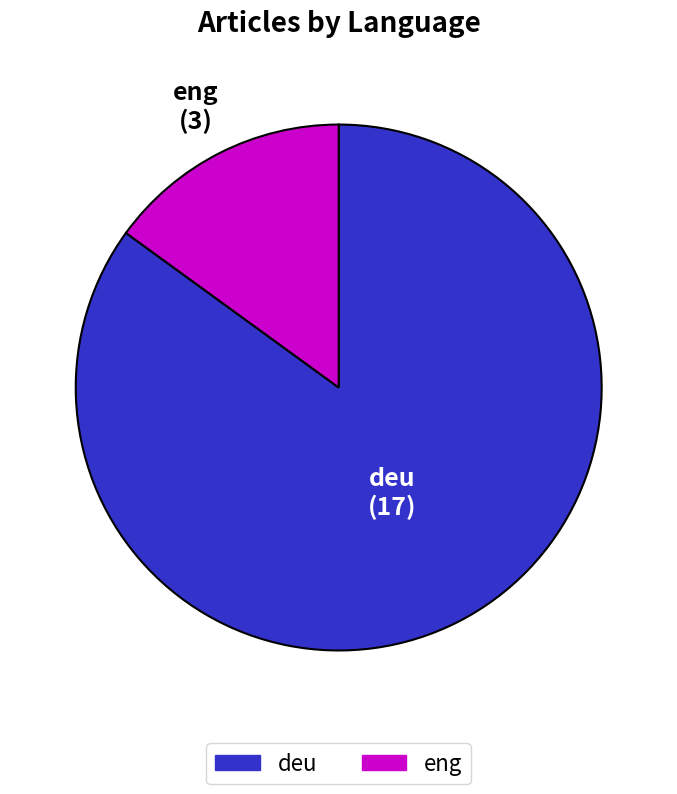

Rank the categories by value from lowest to highest.

eng, deu